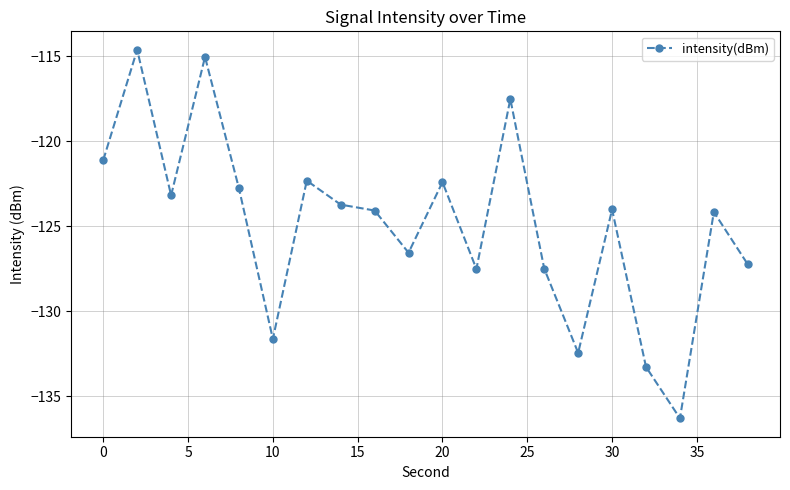

What is the value of the 6th point from the left?

-131.6